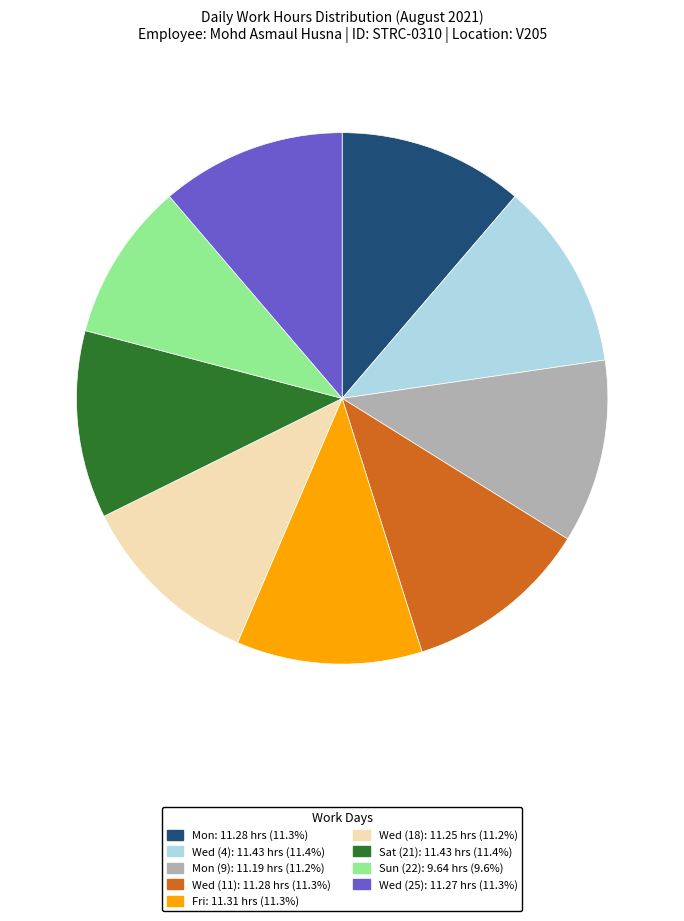

Does any single category account for the majority?

No